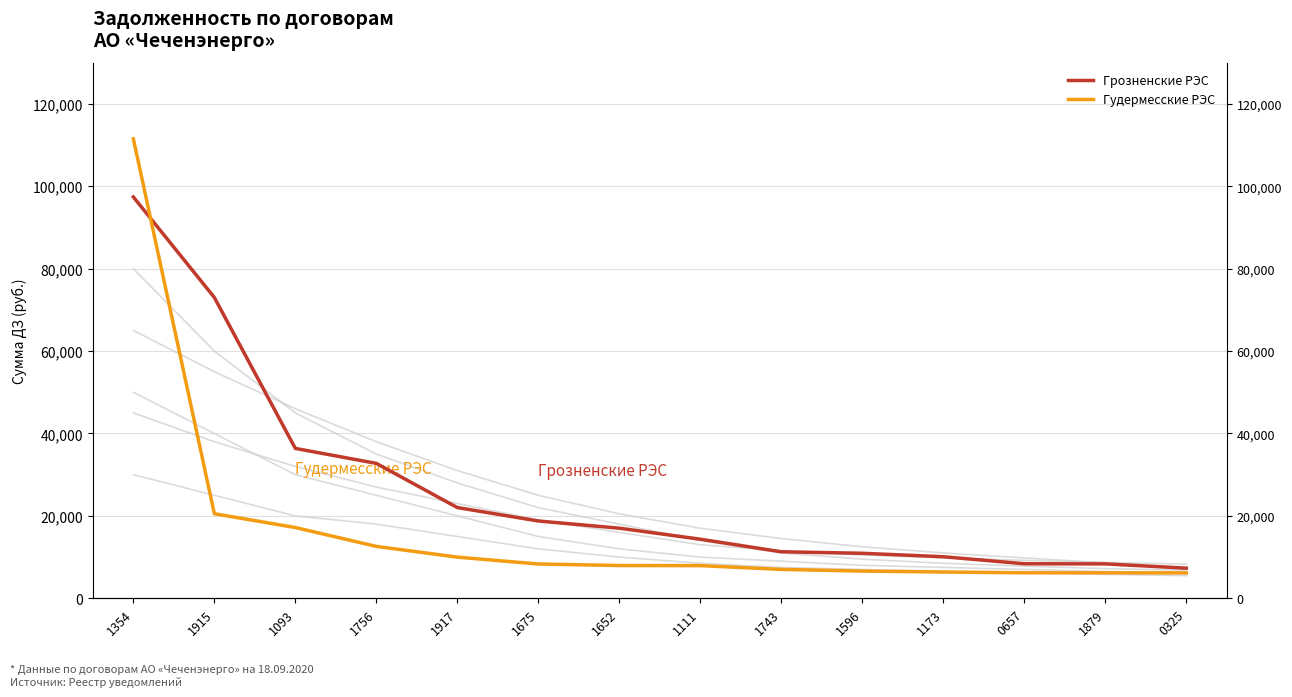

How many values in the Гудермесские РЭС series exceed 7954?

7